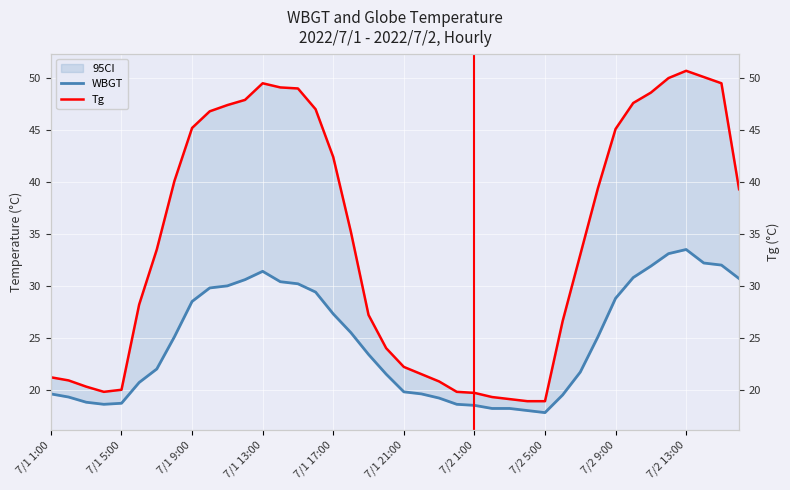

What is the value of the Tg point at the 28th from the left?

18.9